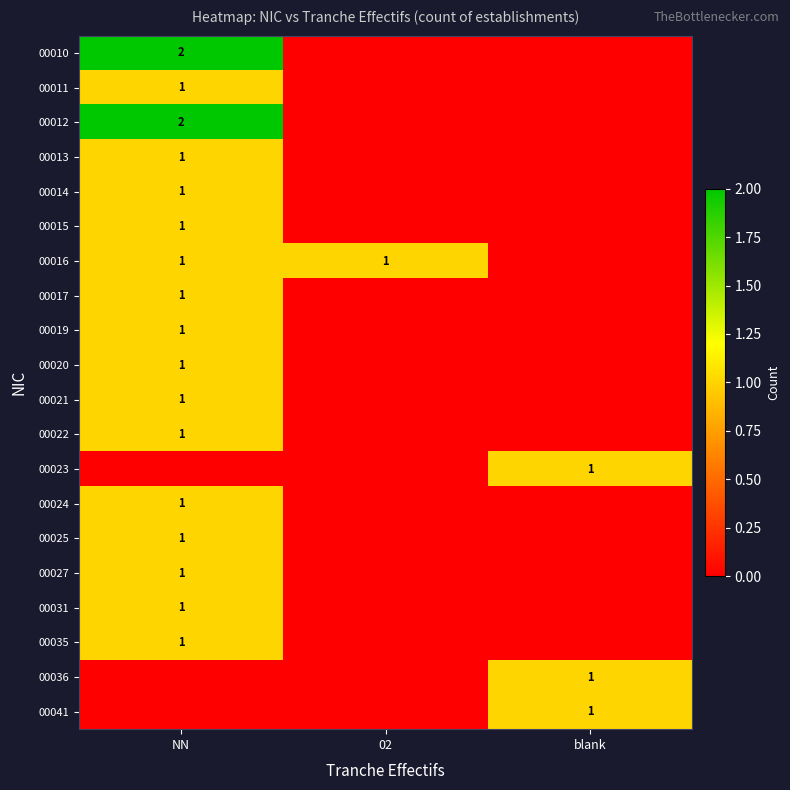

The value of 00019 at NN is 1. True or false?

True